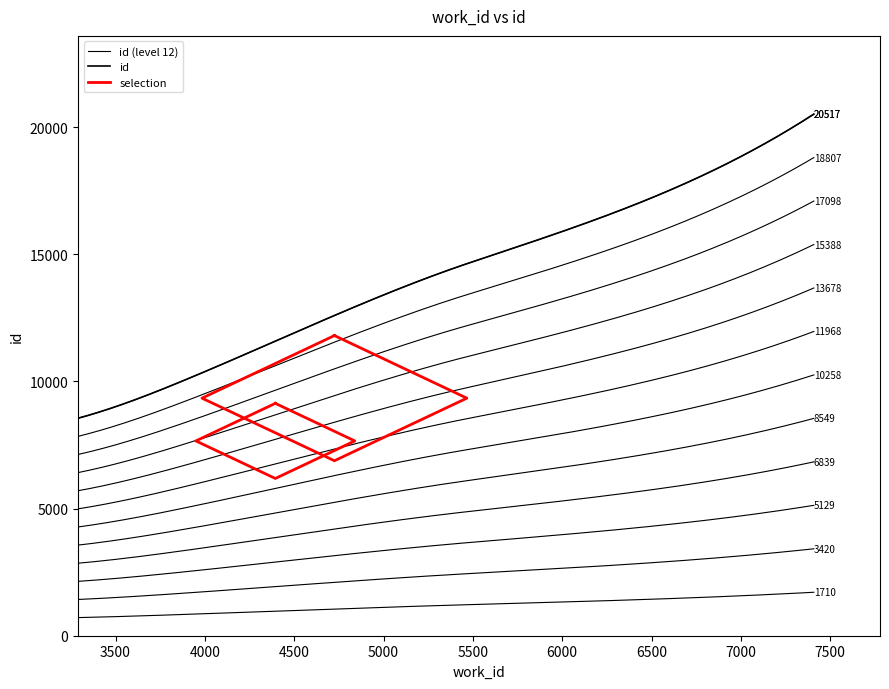

True or false: the data shows 14534 at 5425.

True